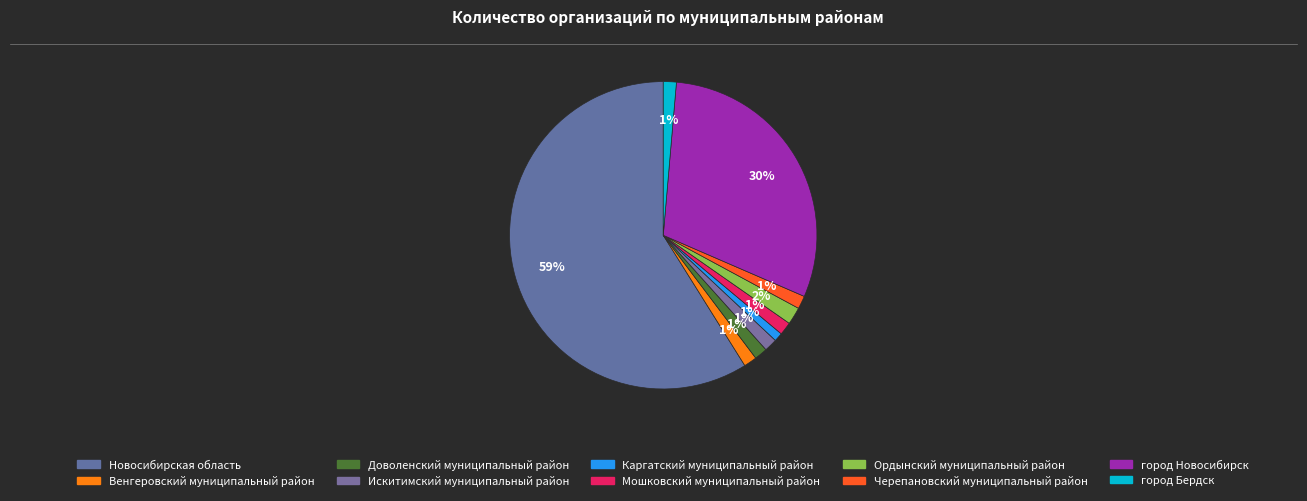

Count the number of slices in the pie.

10